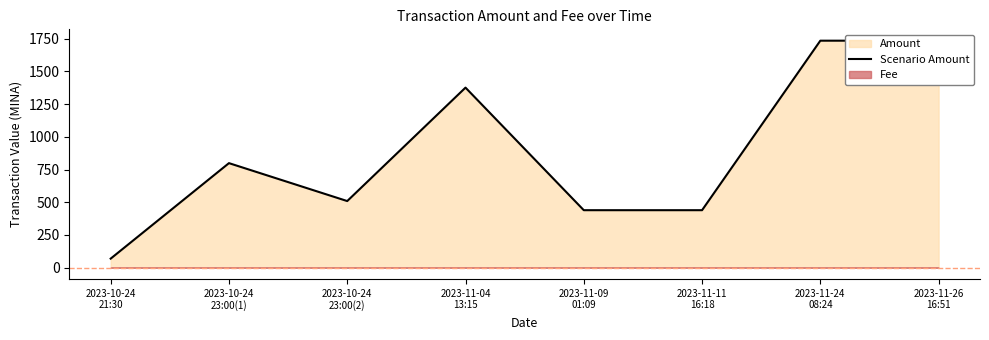

Read the value at 2023-11-26
16:51.

1735.2